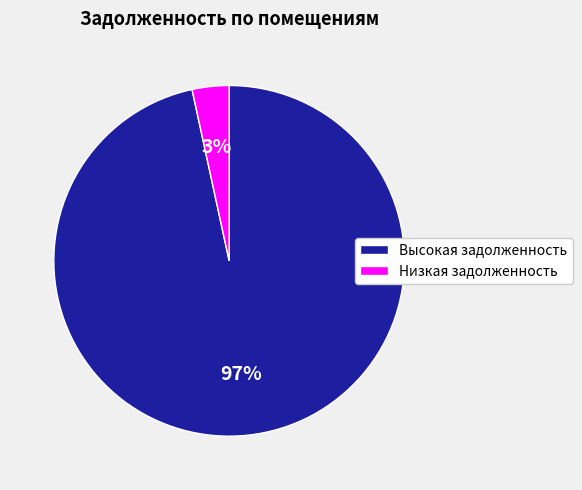

To the nearest percent, what is the average slice percentage?

50%